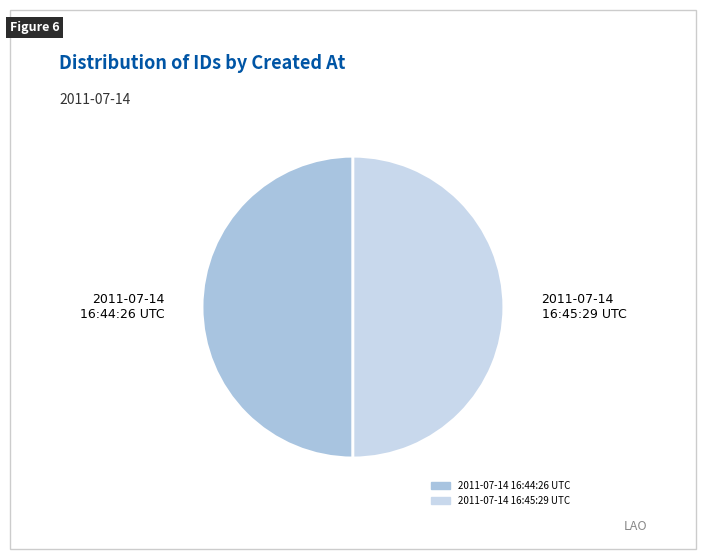

Is it true that 2011-07-14 16:44:26 UTC is 50% of the pie?

True